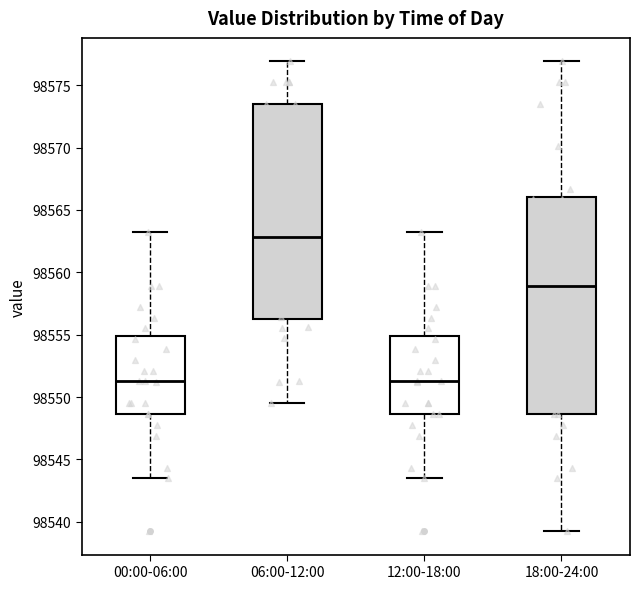

Reading left to right, read every box against the y-axis: the position of its median line, the range the box covers, and the ends of its whiskers. The values are not printed on the chart, so give them approximately, as read against the axis.

00:00-06:00: median 98551.5, box 98548.5 to 98555.0, whiskers 98543.5 to 98563.0
06:00-12:00: median 98563.0, box 98556.0 to 98573.5, whiskers 98549.5 to 98577.0
12:00-18:00: median 98551.5, box 98548.5 to 98555.0, whiskers 98543.5 to 98563.0
18:00-24:00: median 98559.0, box 98548.5 to 98566.0, whiskers 98539.5 to 98577.0